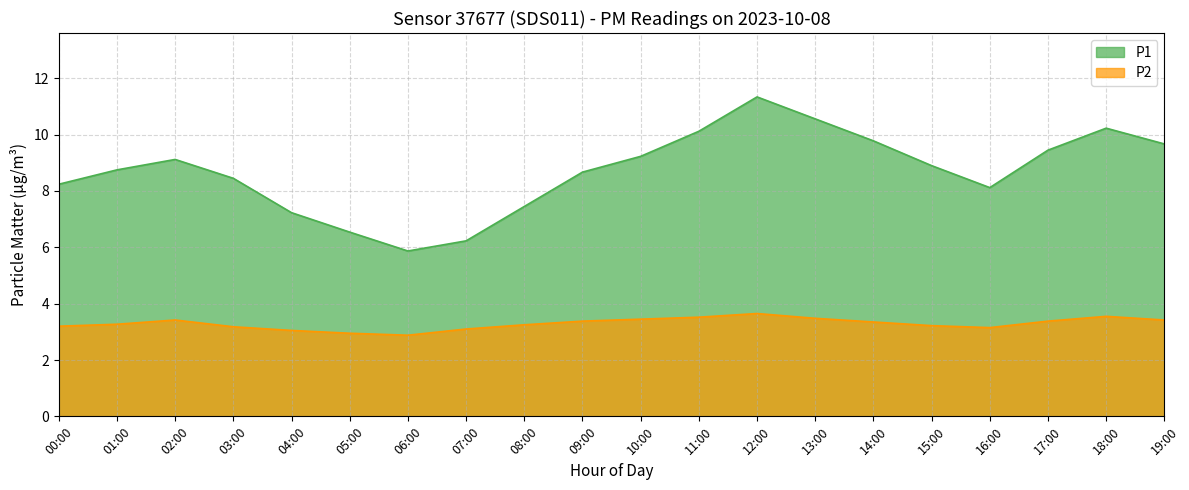

At which label is P2 closest to 3?

04:00